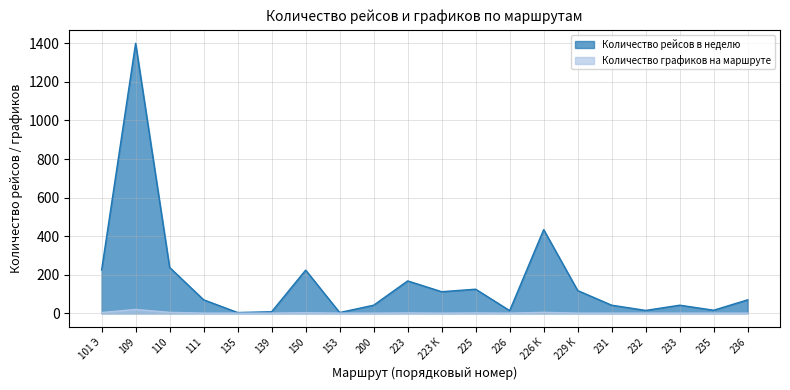

At which label does Количество графиков на маршруте reach its peak?

109